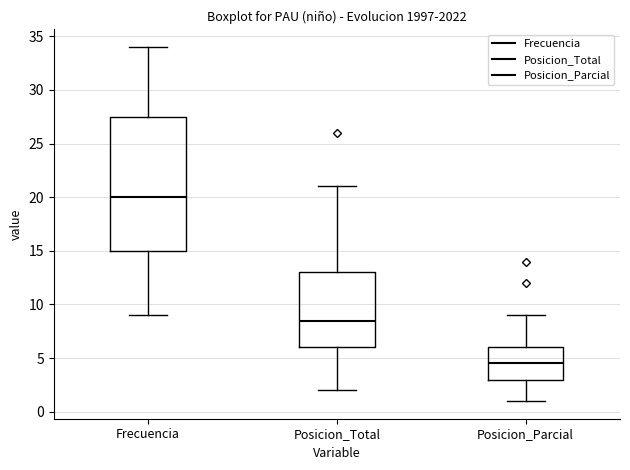

Where is the lower edge of the box for Posicion_Total on the y-axis? The values are not printed on the chart, so give them approximately, as read against the axis.

6.0